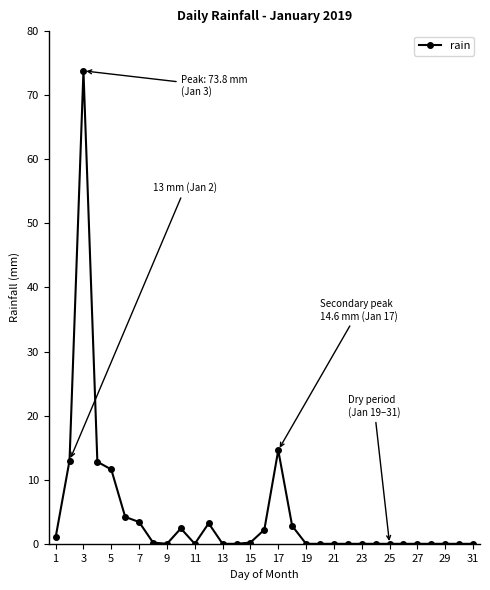

What is the maximum value shown in the chart?

73.8